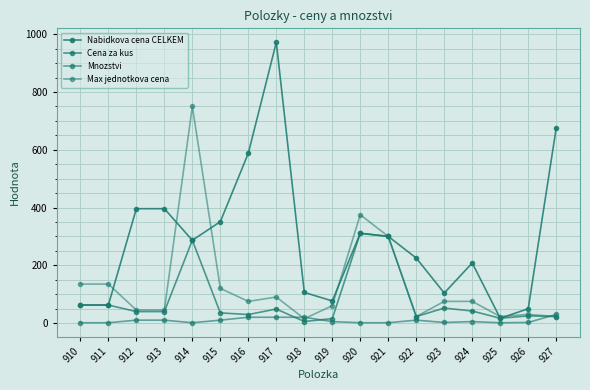

Where does the Max jednotkova cena series first go above 75?

910